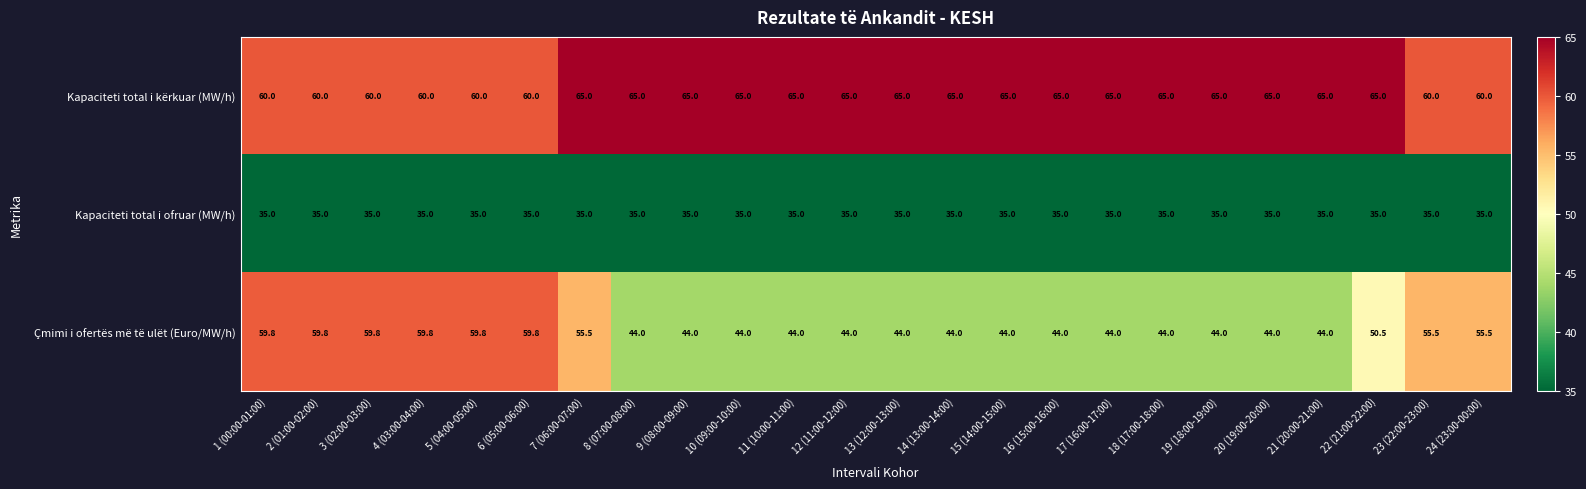

Which series has the largest range (max minus min)?

Çmimi i ofertës më të ulët (Euro/MW/h)